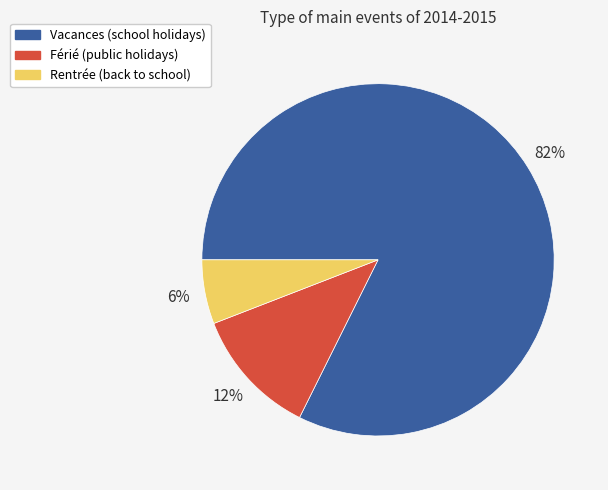

To the nearest percent, what percentage of the pie is Vacances?

82%